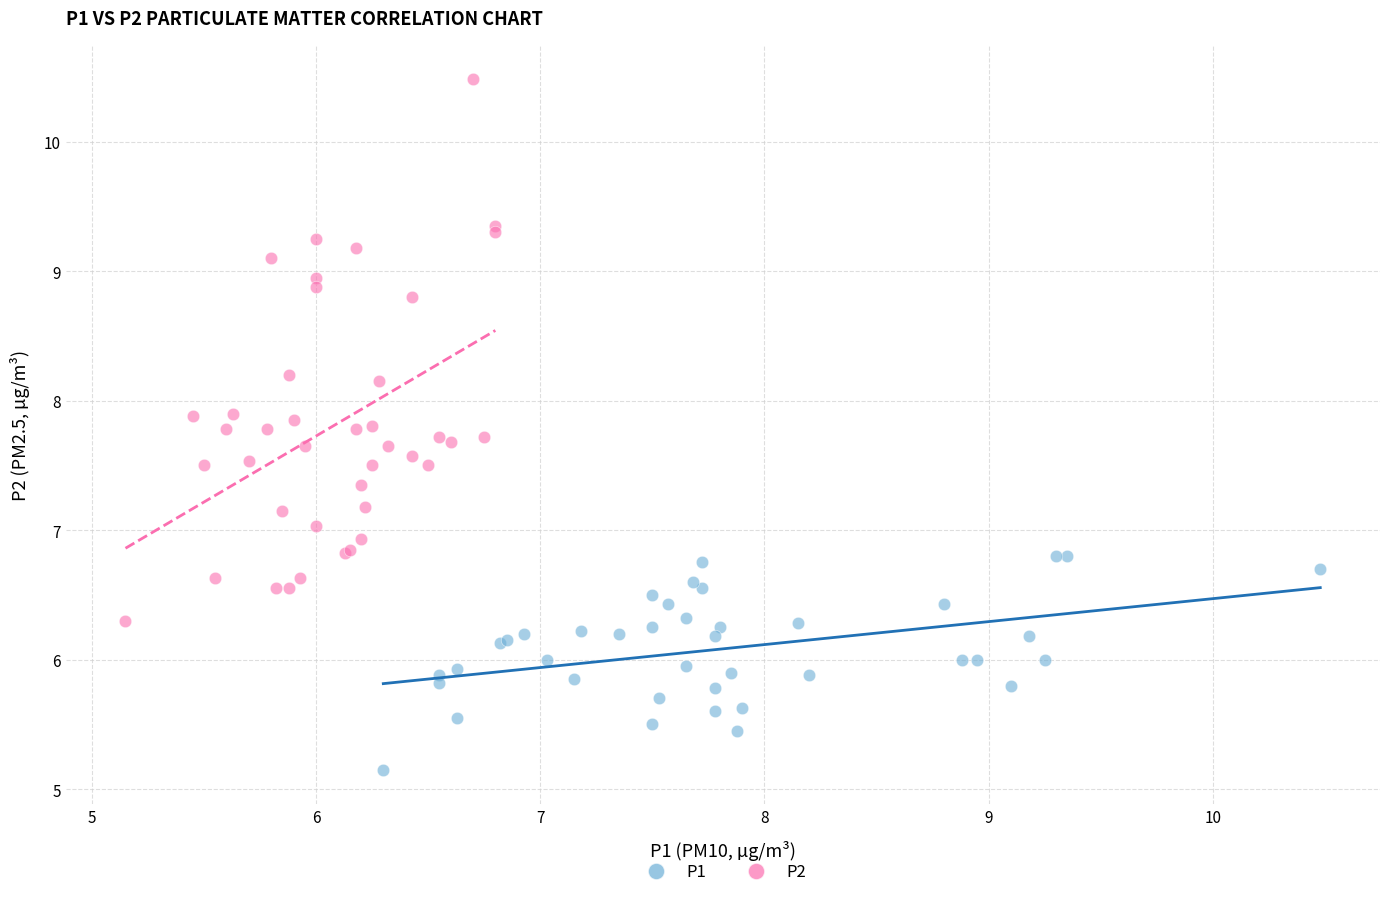

Which series reaches the maximum Y coordinate?

P2